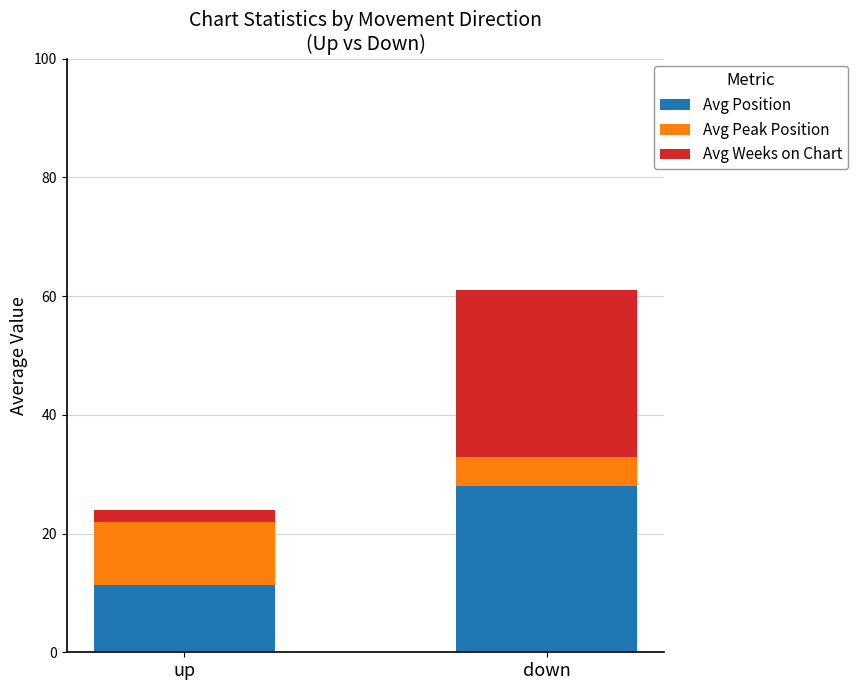

What is the lowest value of the Avg Position series?

11.3